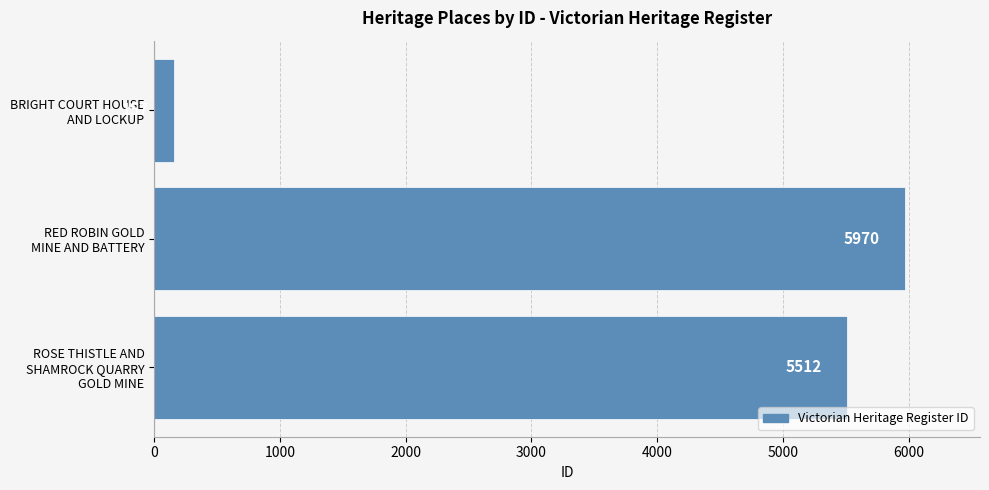

Does the chart contain stacked bars?

No